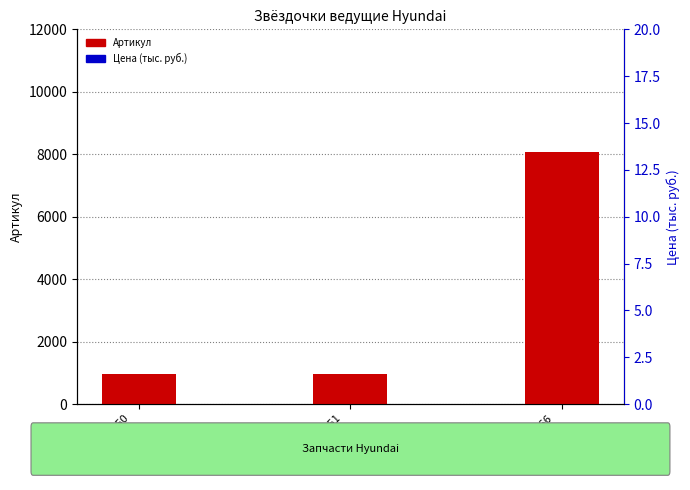

What is the highest value of the Артикул series?

8066.0